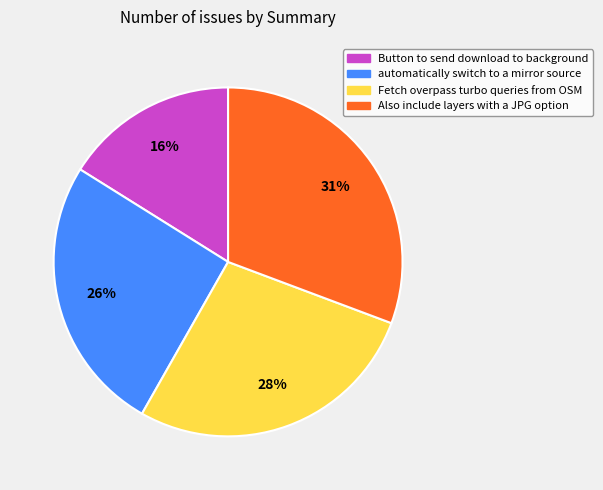

What percentage is the Button to send download to background slice, to the nearest percent?

16%